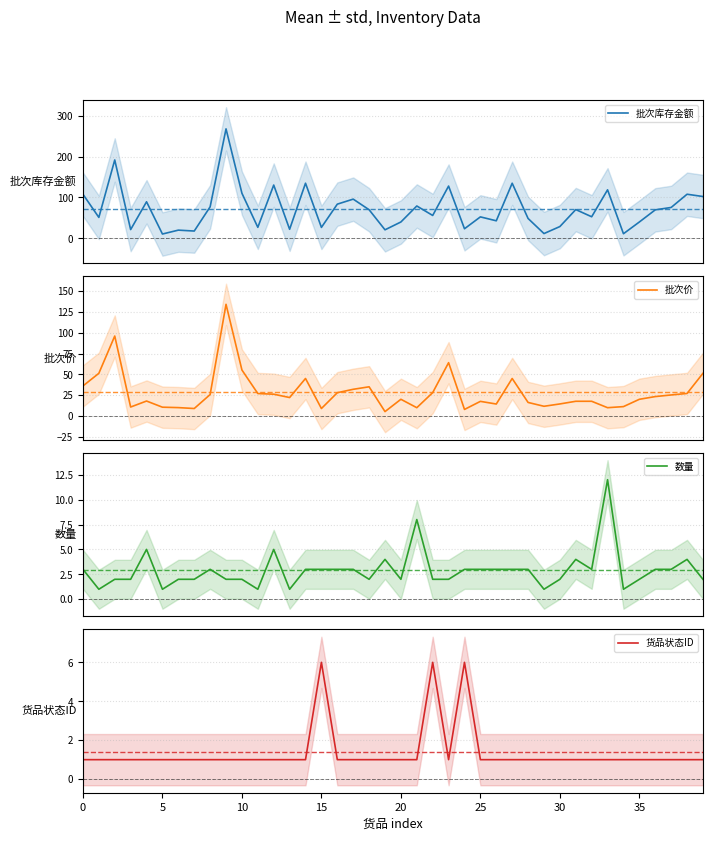

Which series has the widest spread of values?

批次库存金额